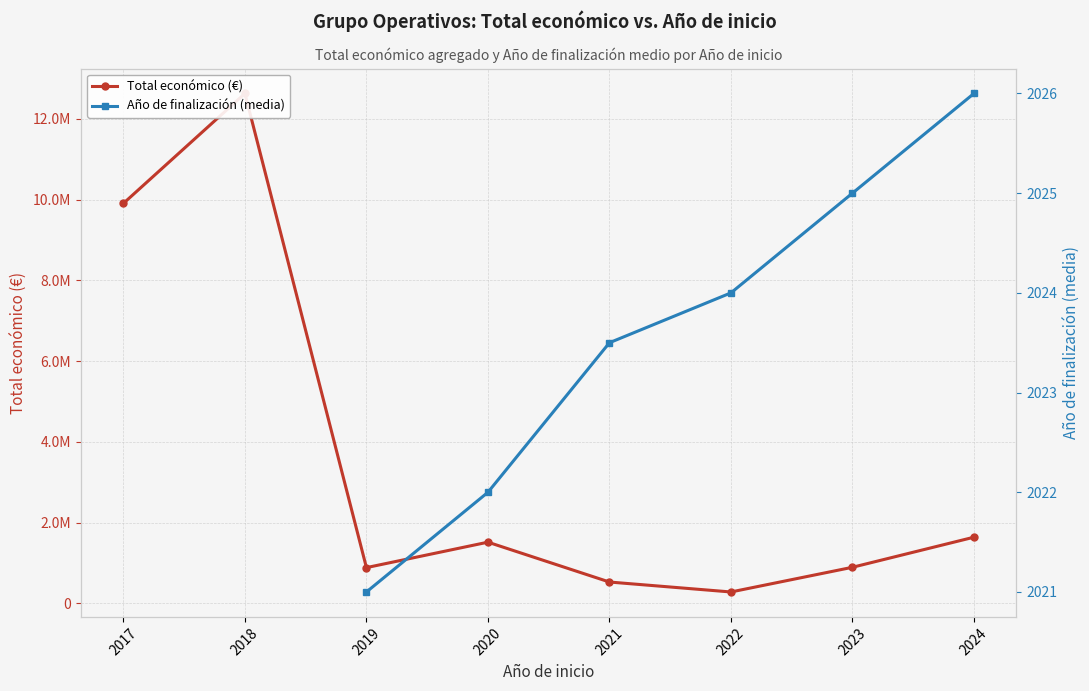

Is the value of Total económico (€) at 2018 greater than the value of Año de finalización (media) at 2022?

Yes